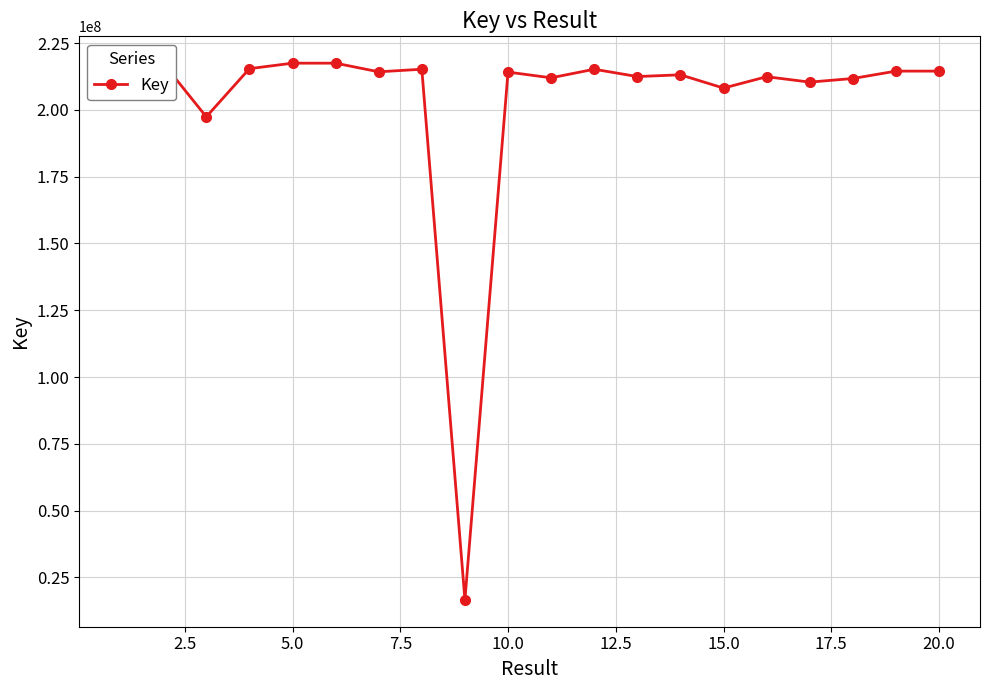

How many data points does each series have?

20